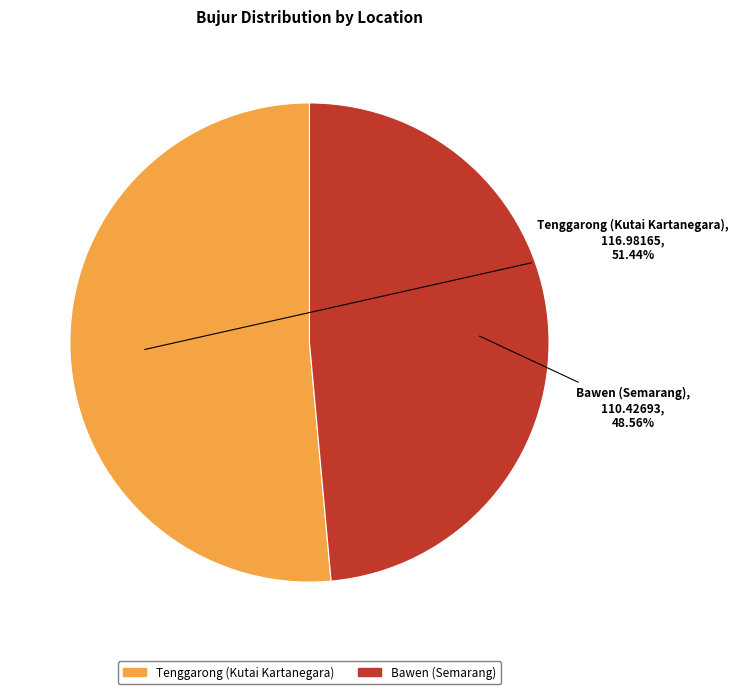

To the nearest percent, what is the difference between the largest and smallest slice percentages?

3%